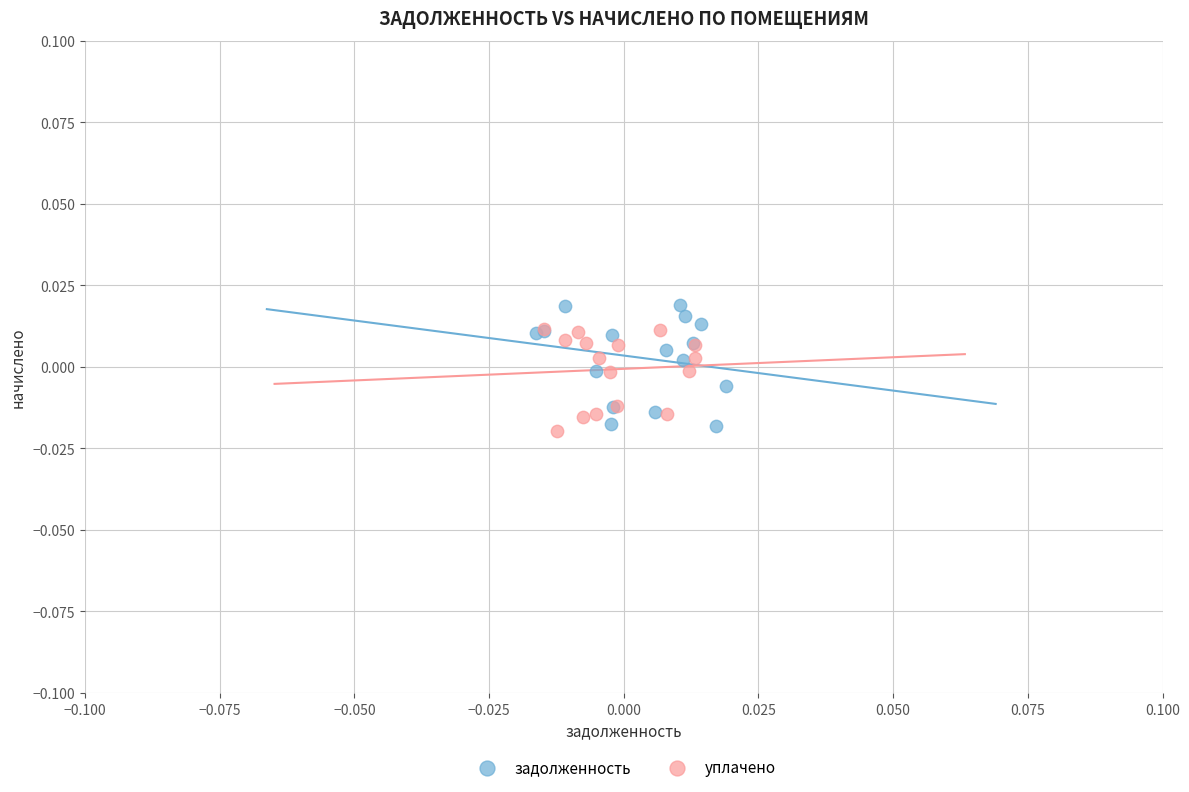

Which series has the largest Y range (max minus min)?

задолженность